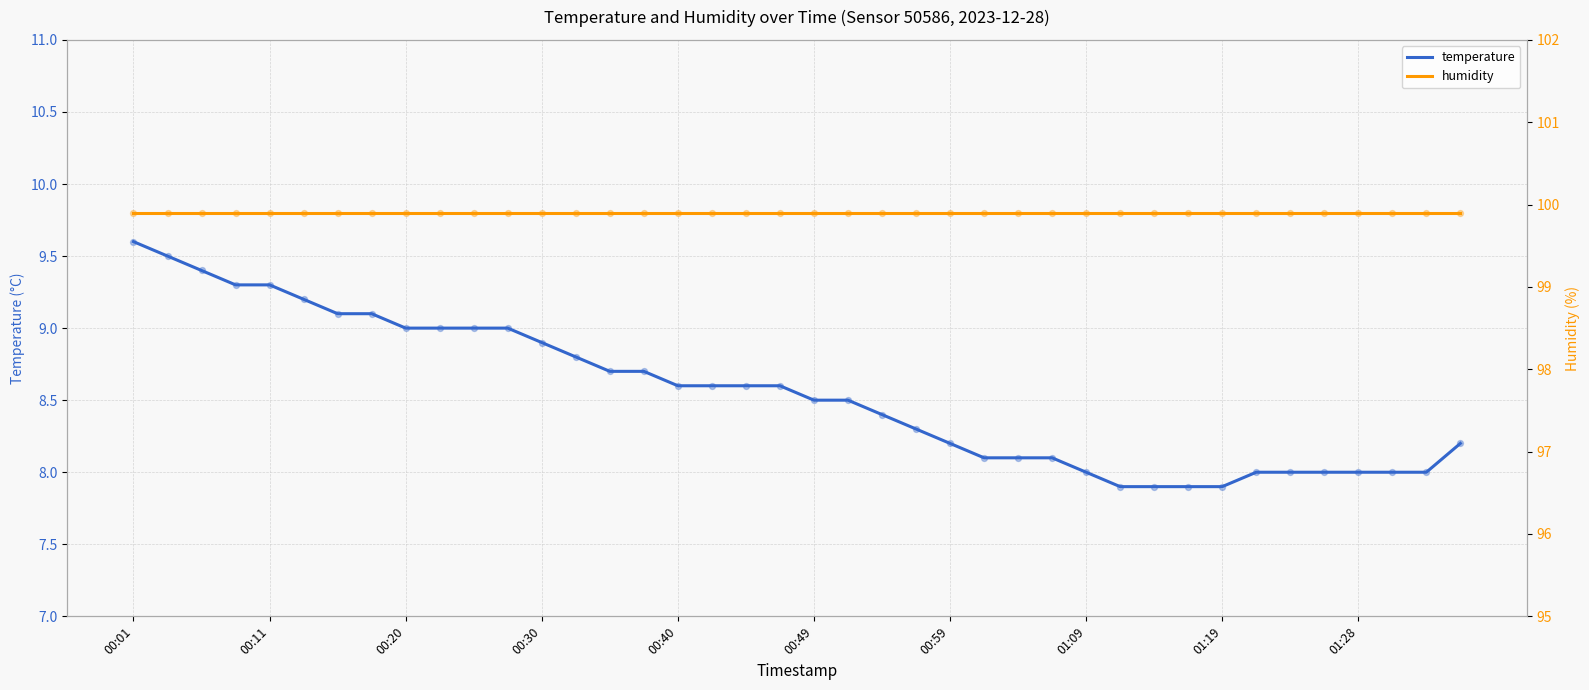

What is the total value across all series at 22?

108.3